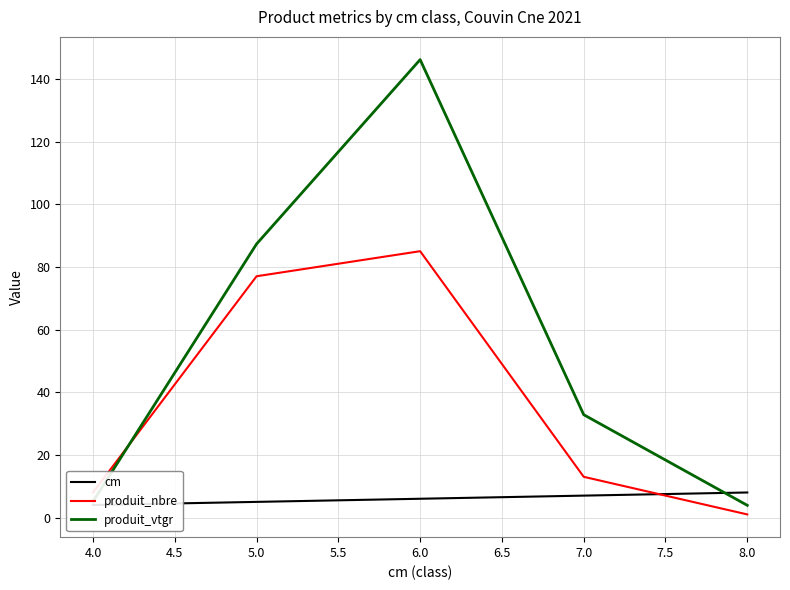

Is the value of produit_nbre at 6.0 greater than the value of produit_vtgr at 6.0?

No